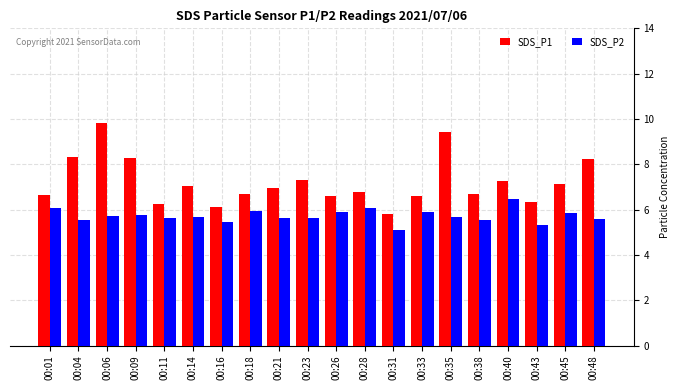

How many groups of bars are there?

20